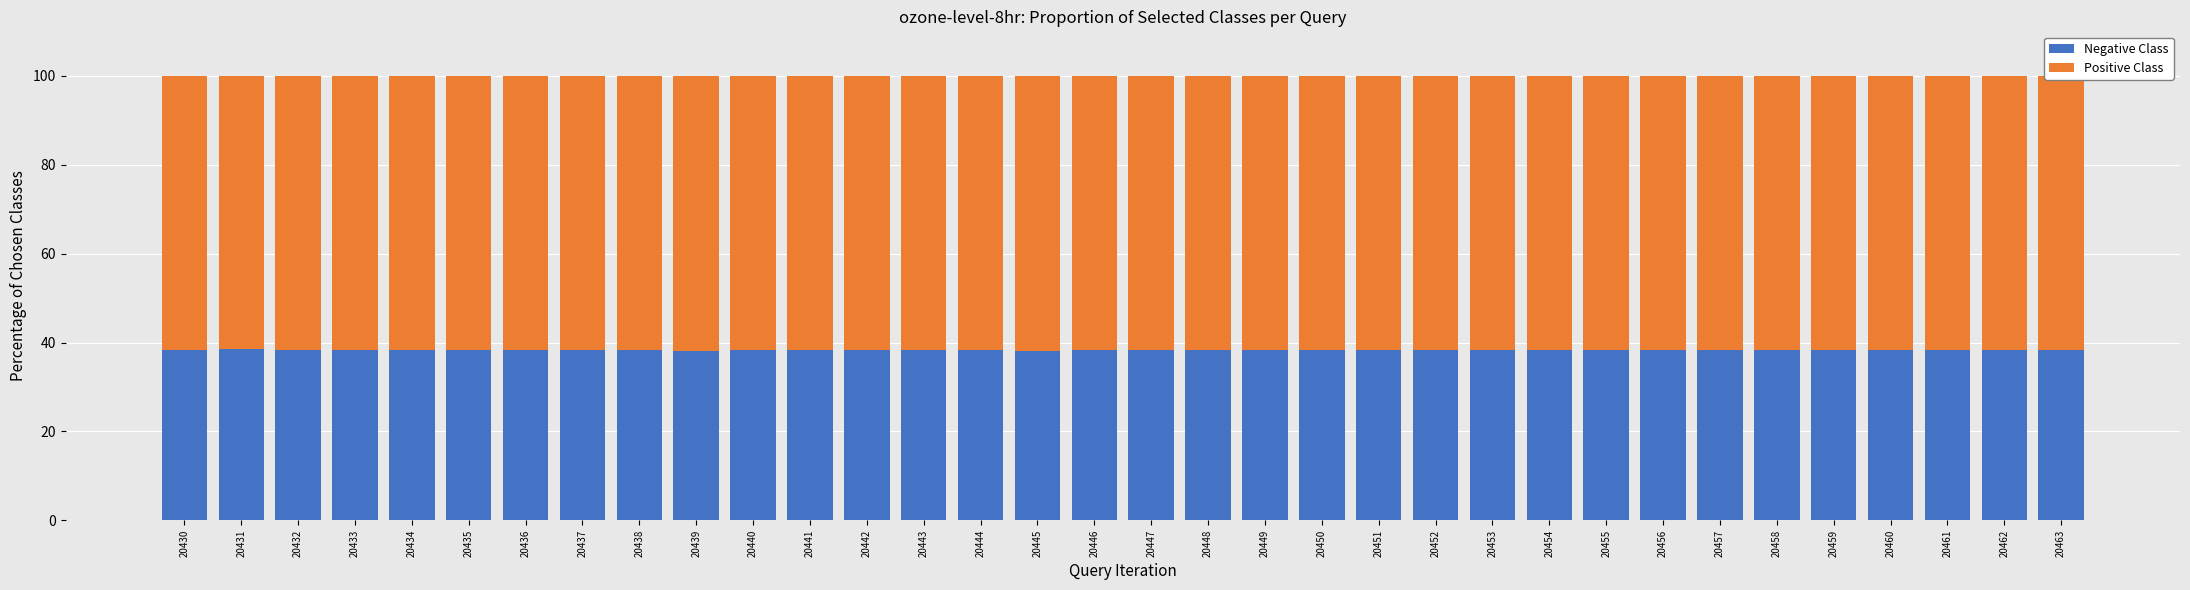

How many bars are there in total?

34